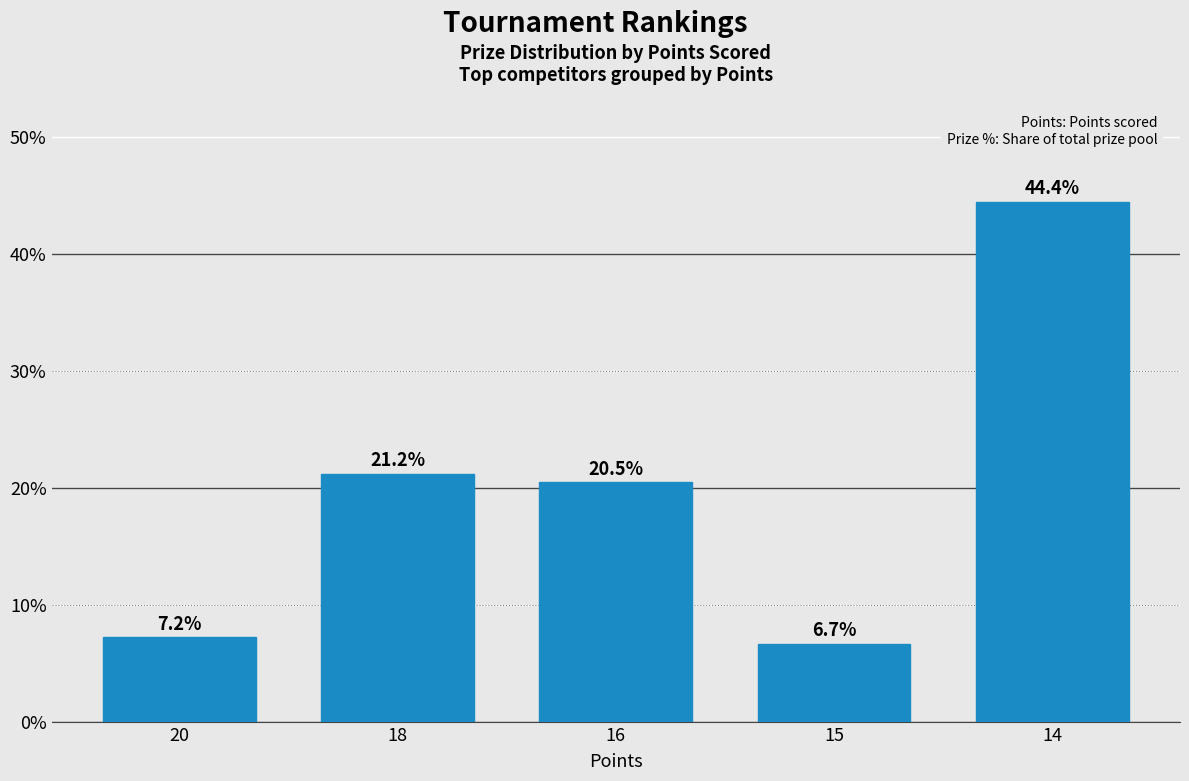

What is the approximate value at 18?

21.2